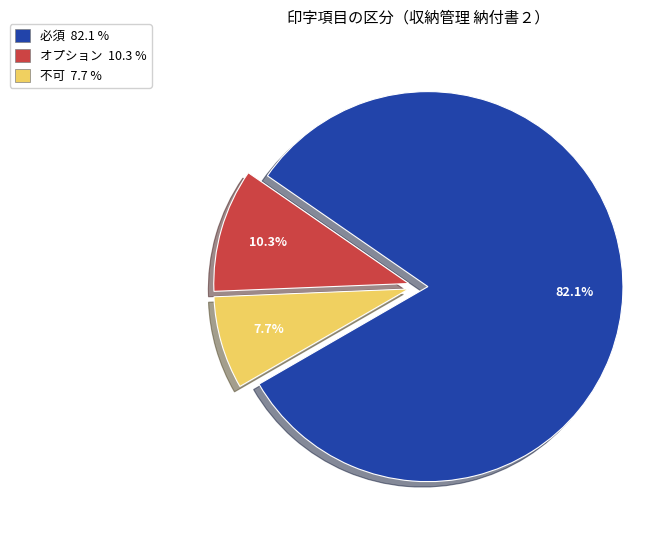

Between 不可 and オプション, which is larger?

オプション